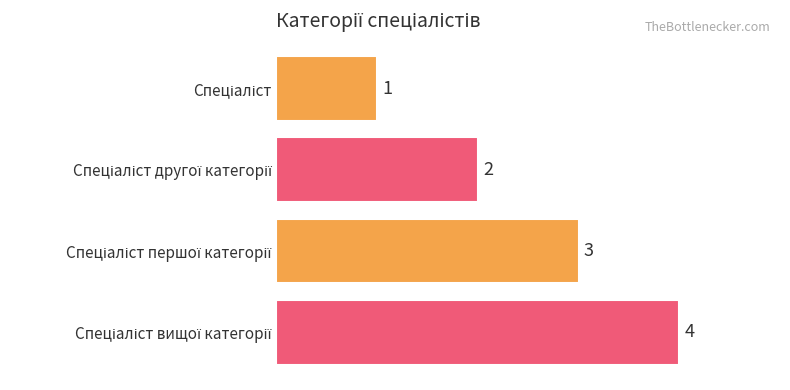

Count the values in the range 2 to 4.

3